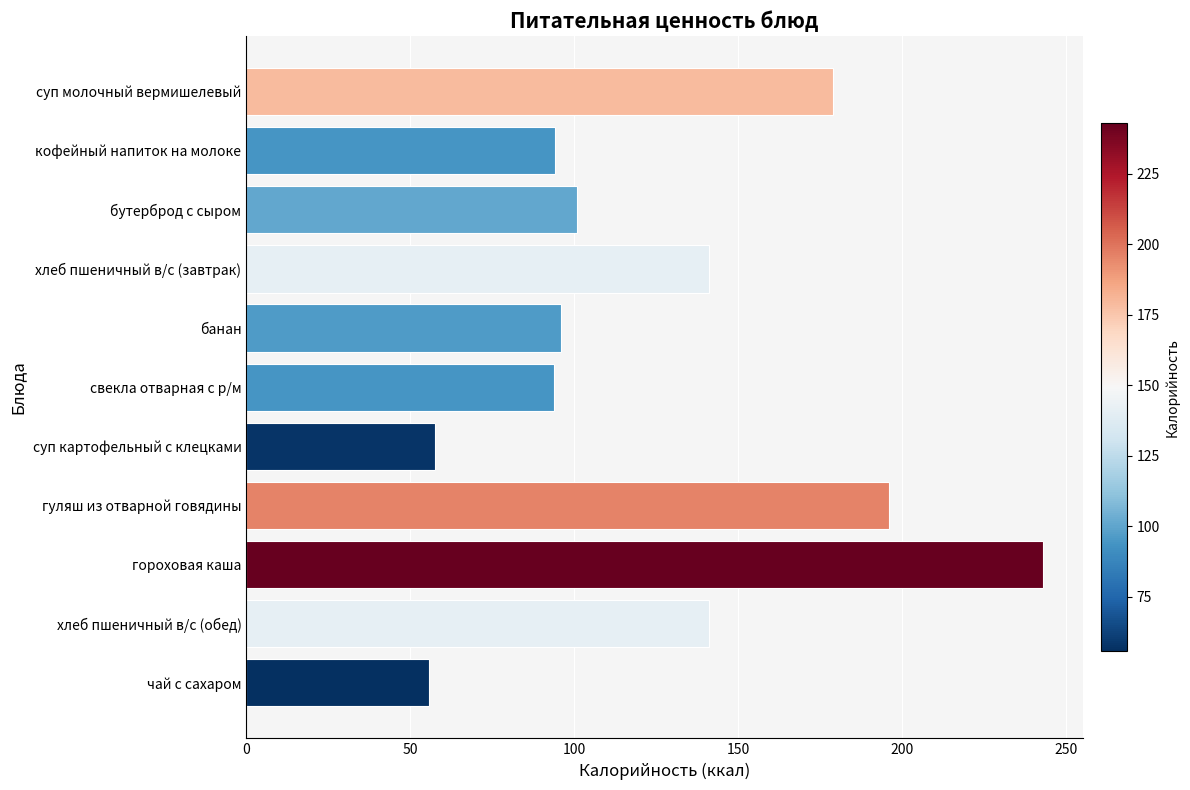

How many bars are there in total?

11